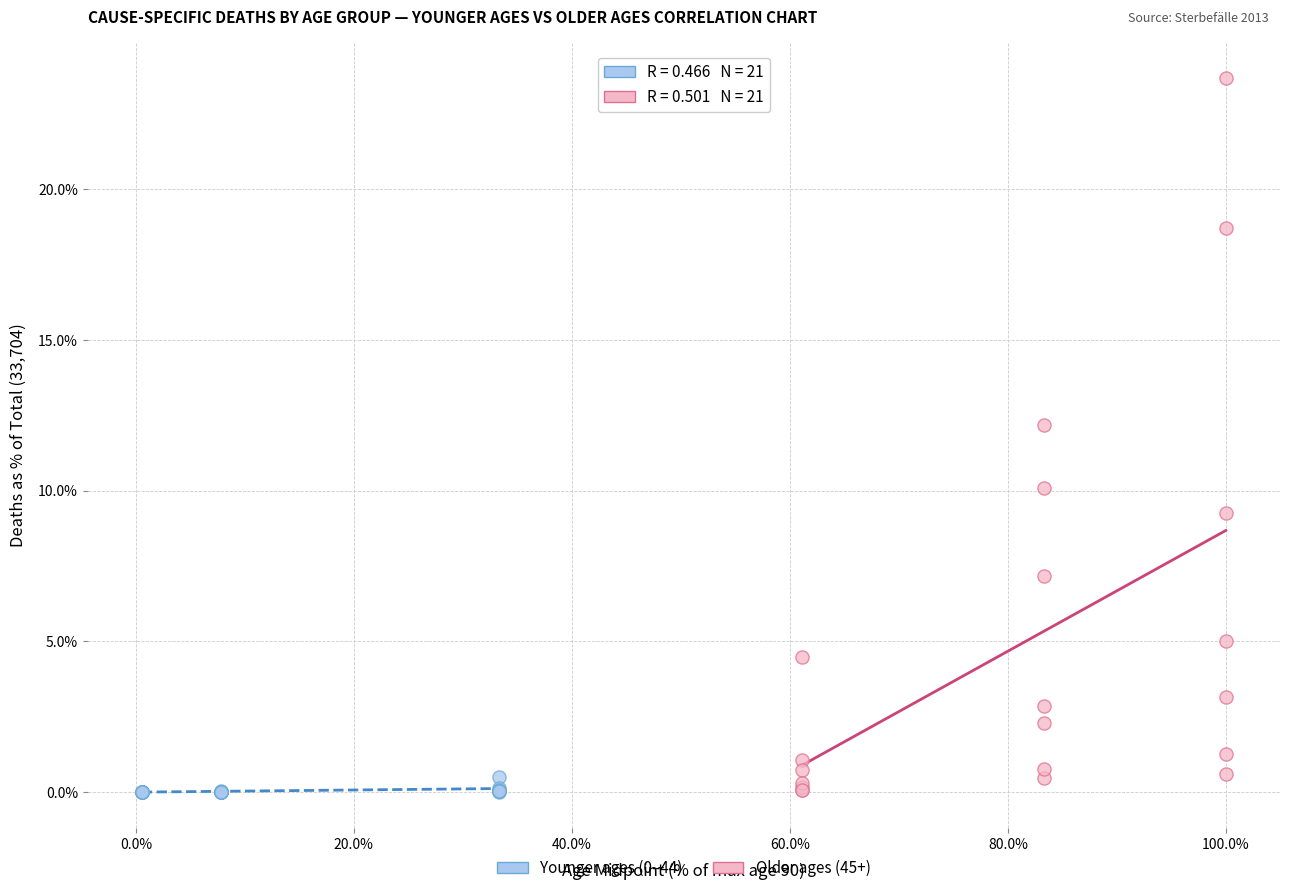

Which series reaches the maximum Y coordinate?

Older ages (45+)